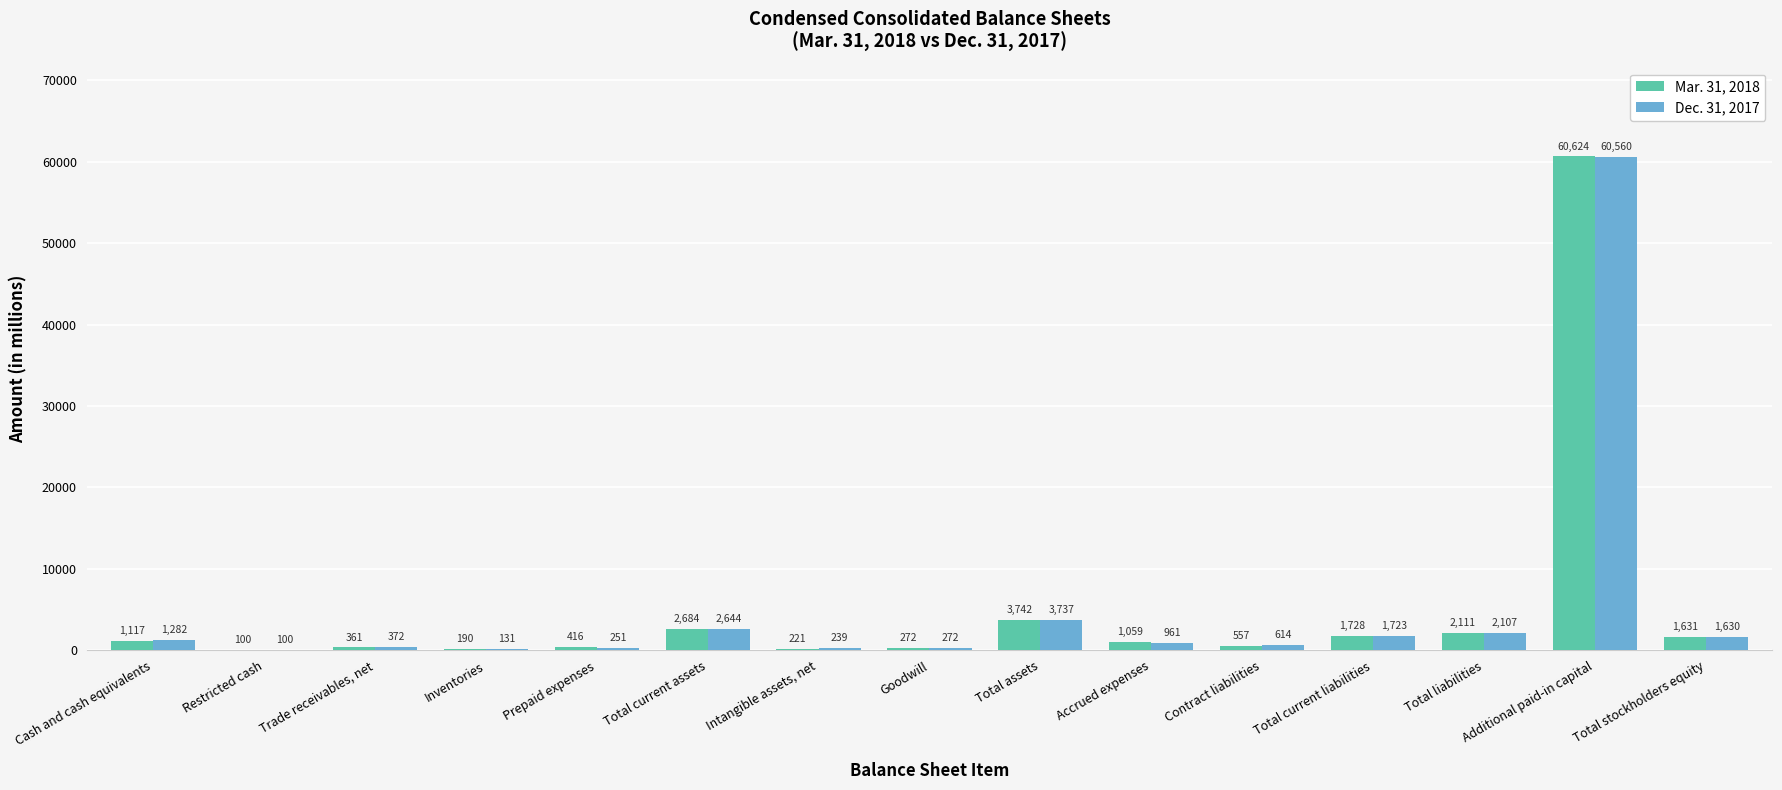

What is the maximum value shown in the chart?

60624